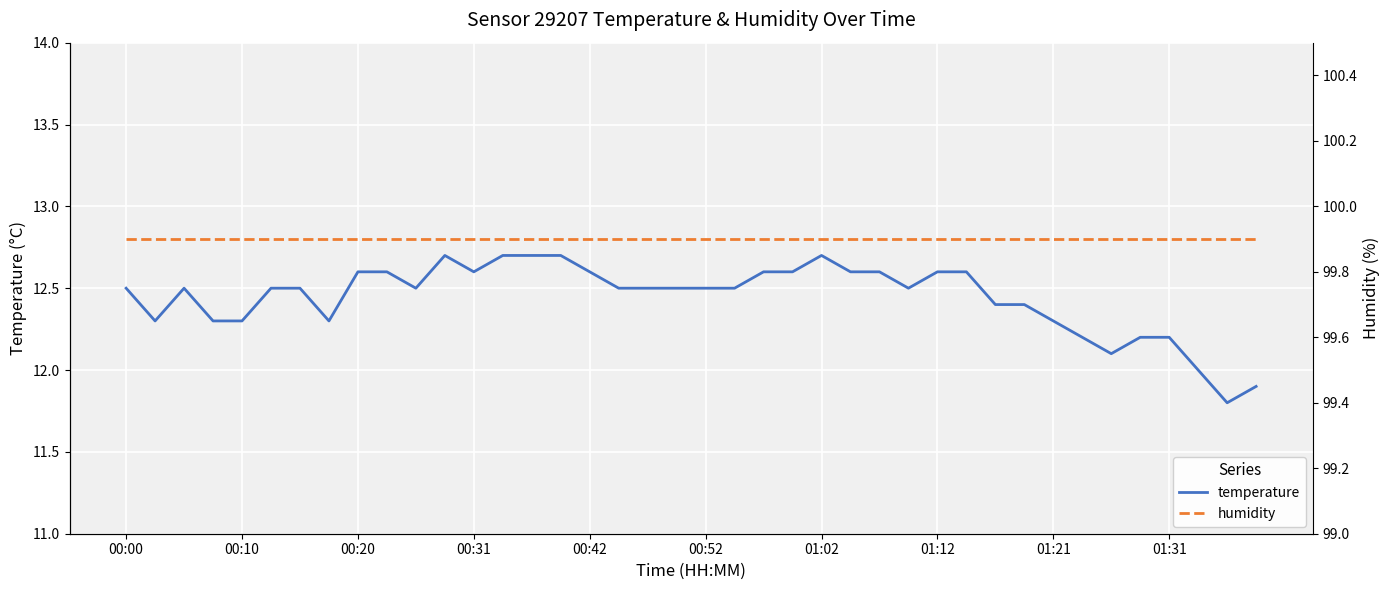

True or false: humidity and temperature cross at least once.

False